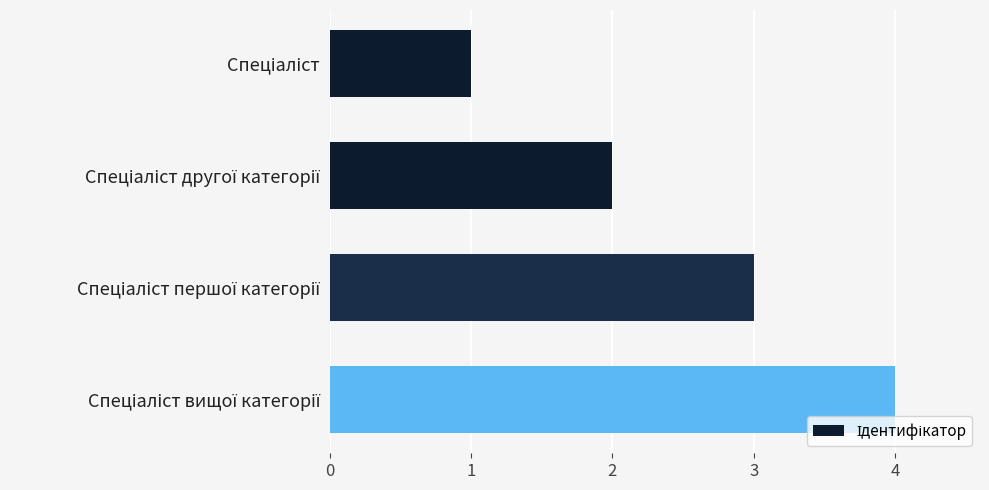

What is the maximum value shown in the chart?

4